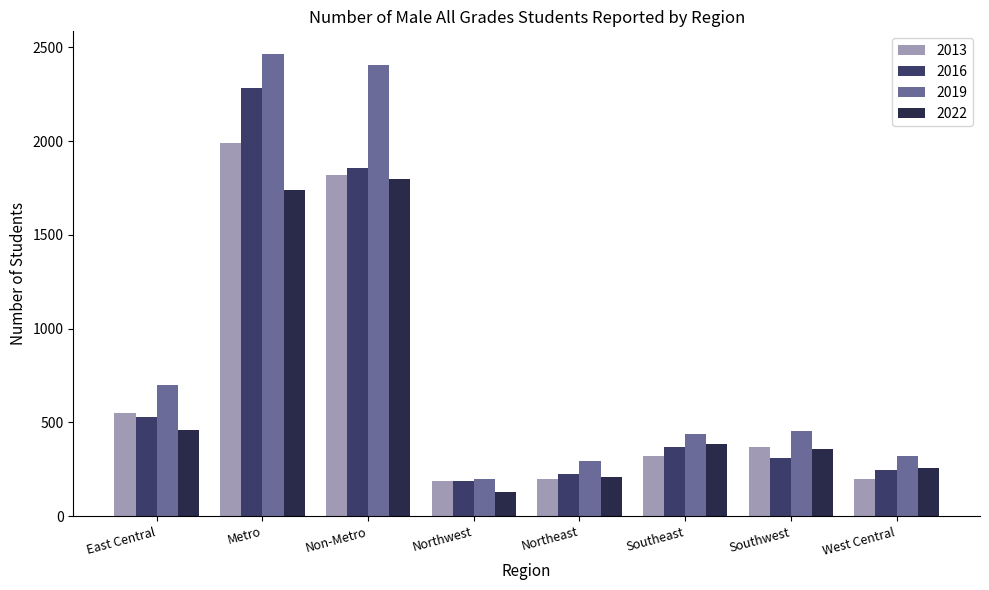

The 2022 series shows 386 at Southeast. True or false?

True